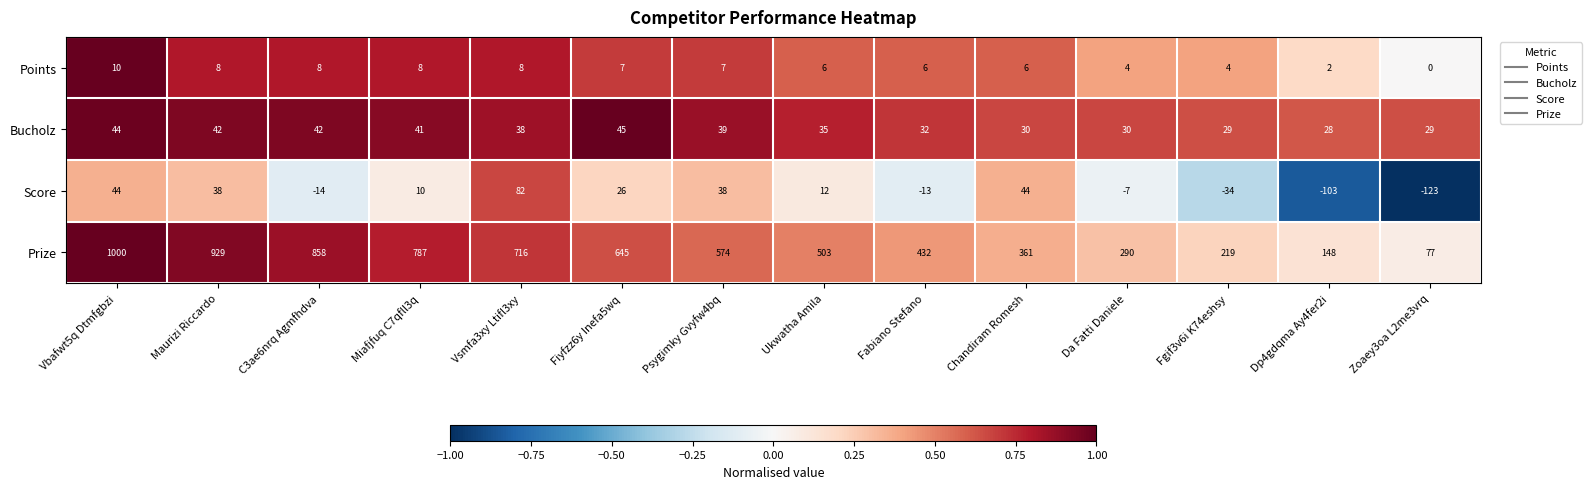

How many series are shown in this chart?

4